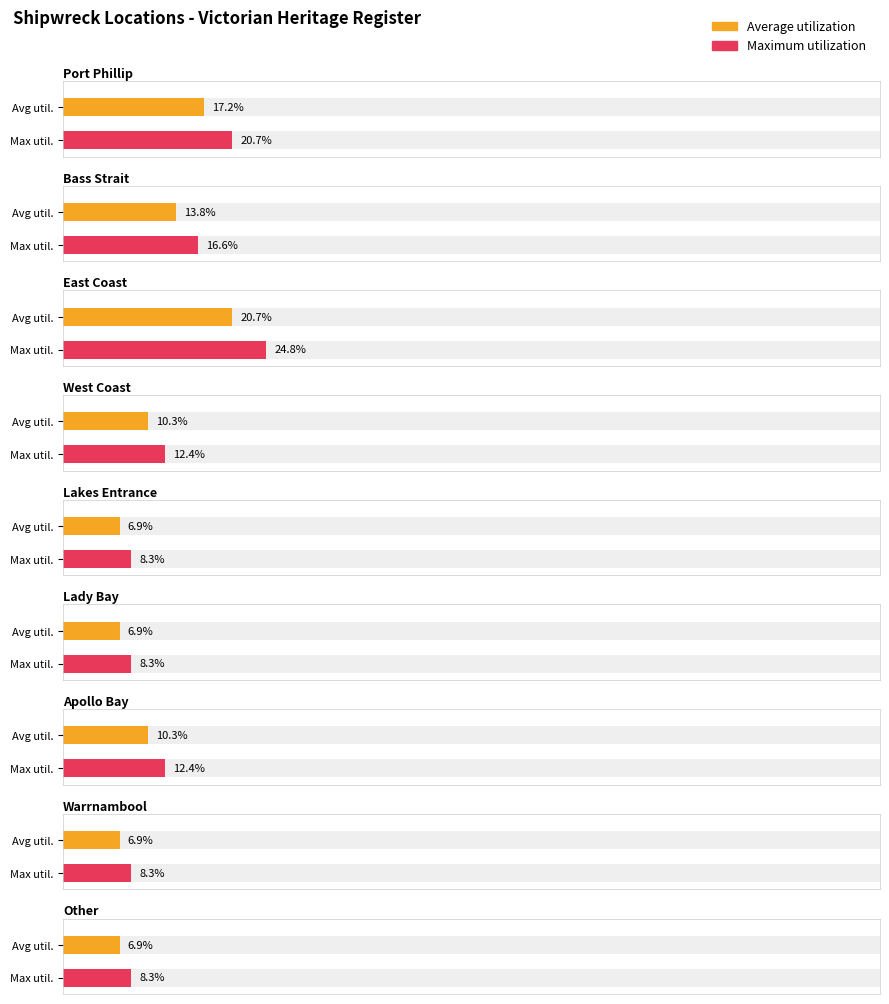

True or false: Maximum utilization has a value of 5 at Apollo Bay.

False